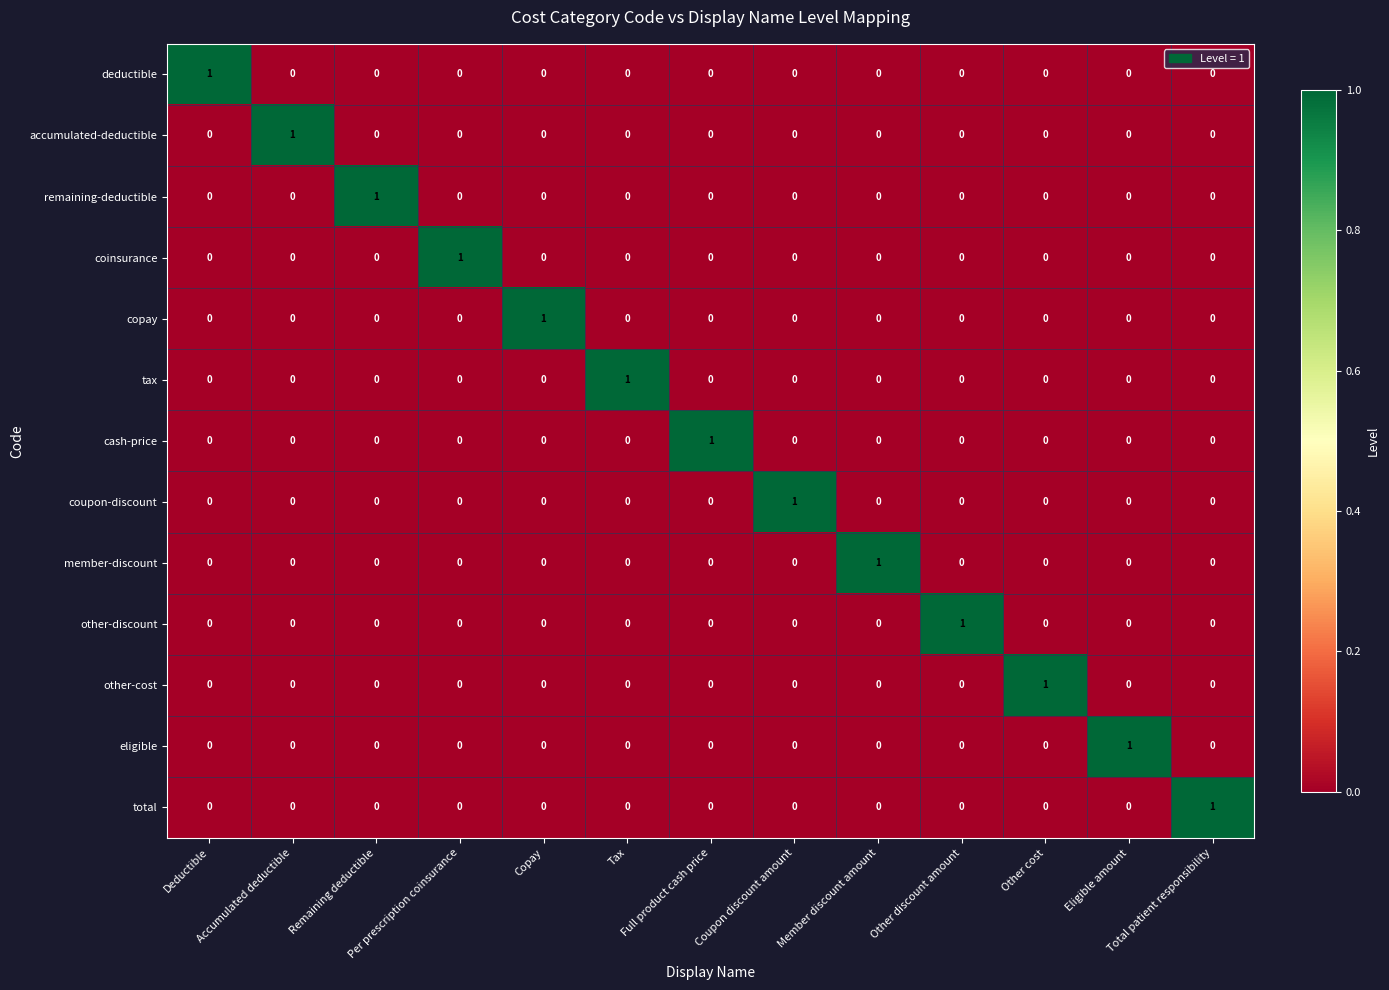

At how many categories does at least one series exceed 0?

13